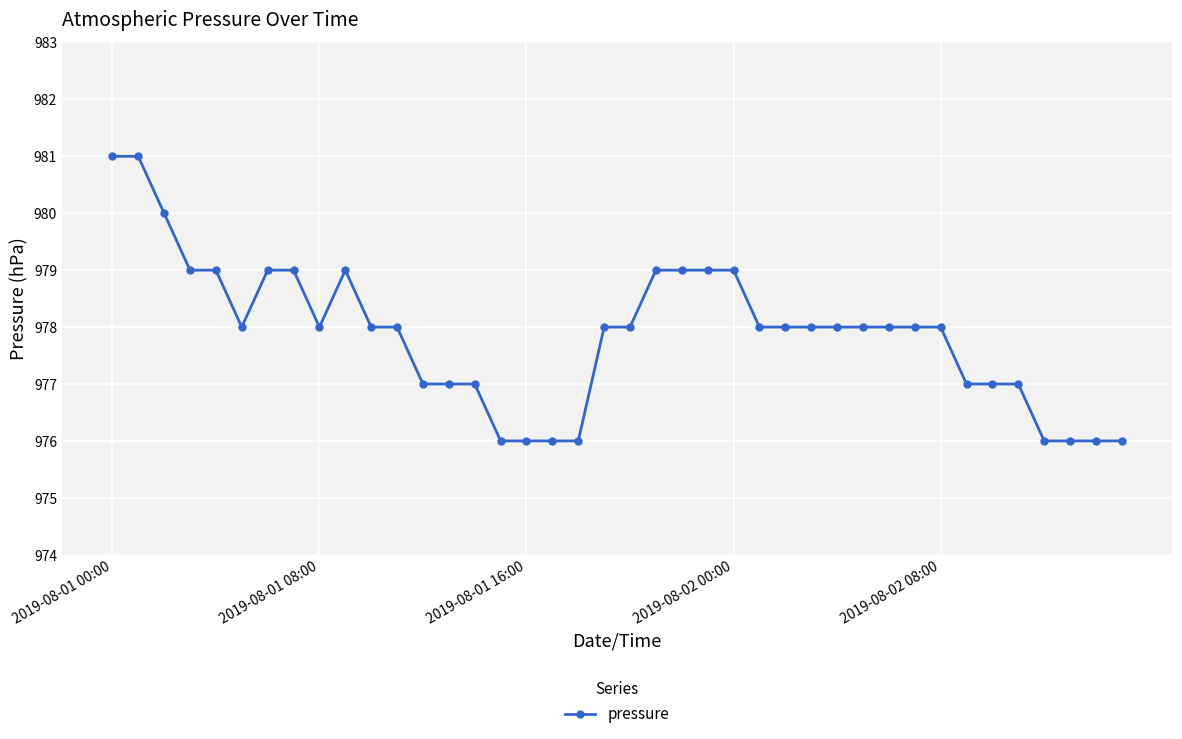

What is the smallest value displayed?

976